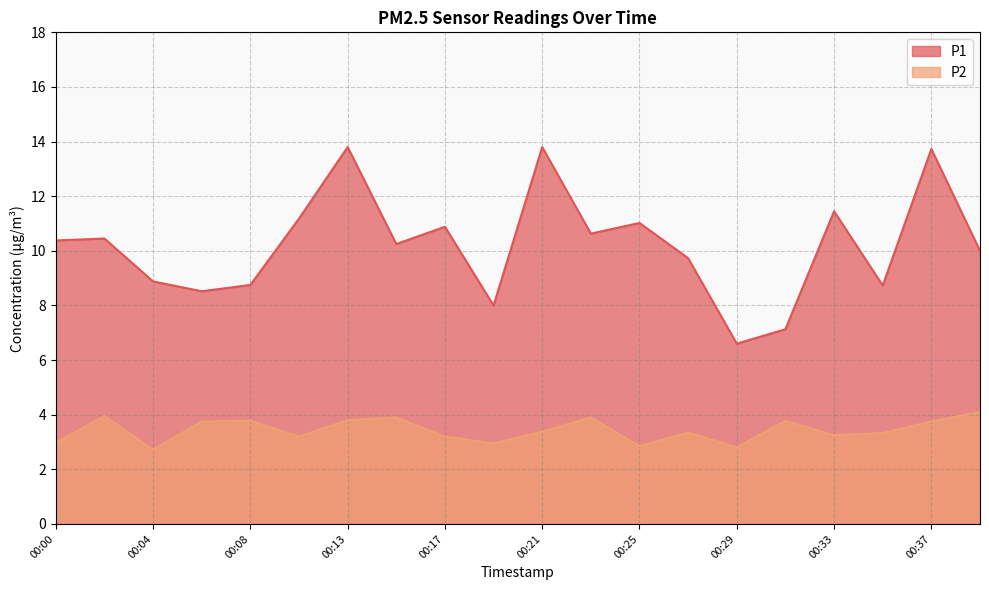

True or false: P1 has a value of 8.8 at 00:08.

True